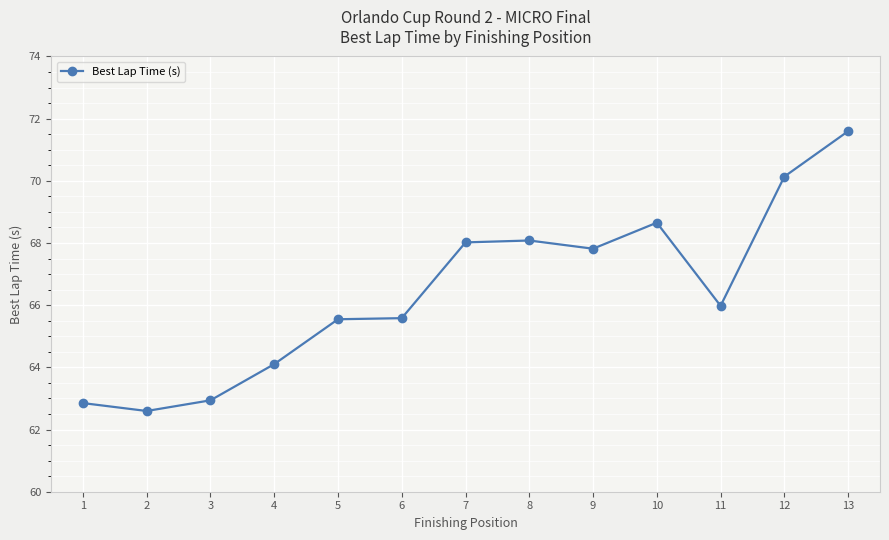

True or false: the data shows 64.1 at 4.

True